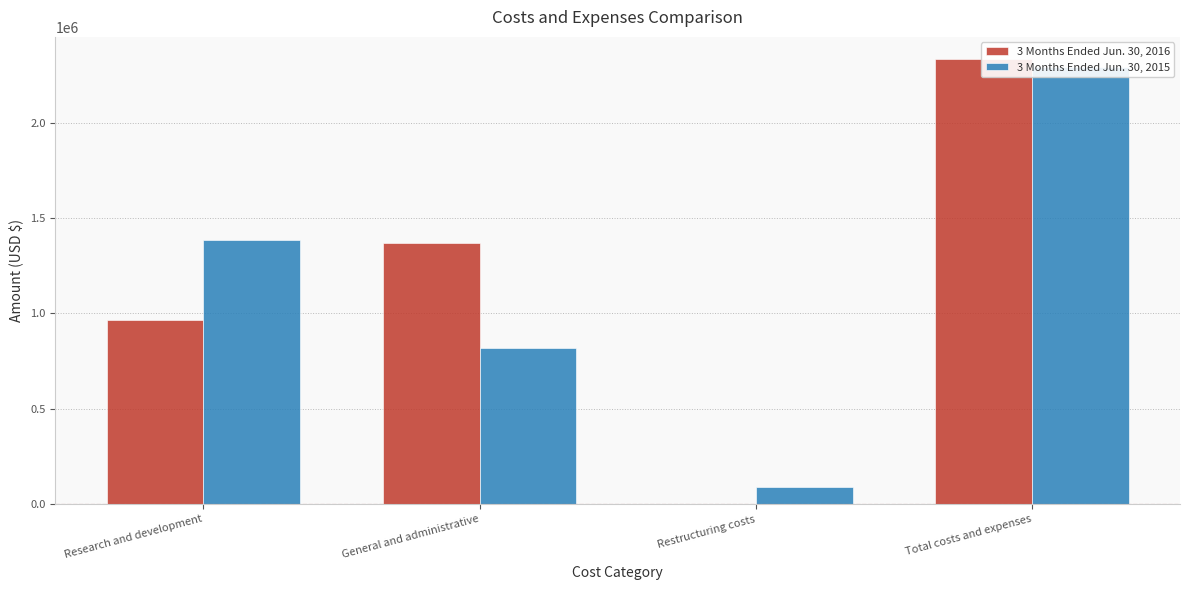

Reading right to left, transcribe all the data shown in this chart.

3 Months Ended Jun. 30, 2016: Total costs and expenses=2332910	Restructuring costs=0	General and administrative=1367726	Research and development=965184
3 Months Ended Jun. 30, 2015: Total costs and expenses=2291123	Restructuring costs=90500	General and administrative=817657	Research and development=1382966